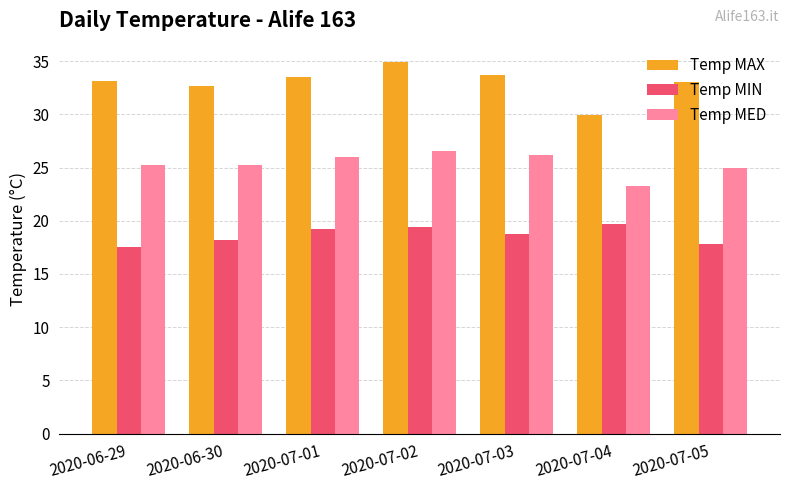

What is the sum of all Temp MED values?

177.5